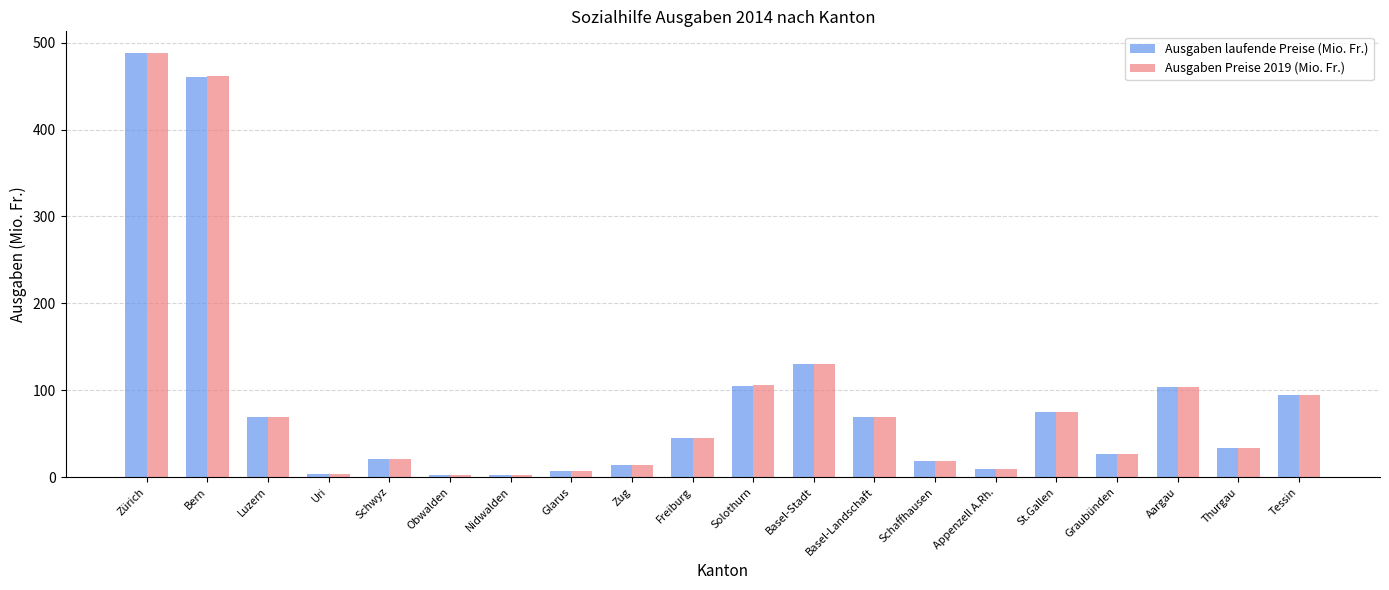

Is it true that Ausgaben laufende Preise (Mio. Fr.) equals 460.9 at Bern?

True